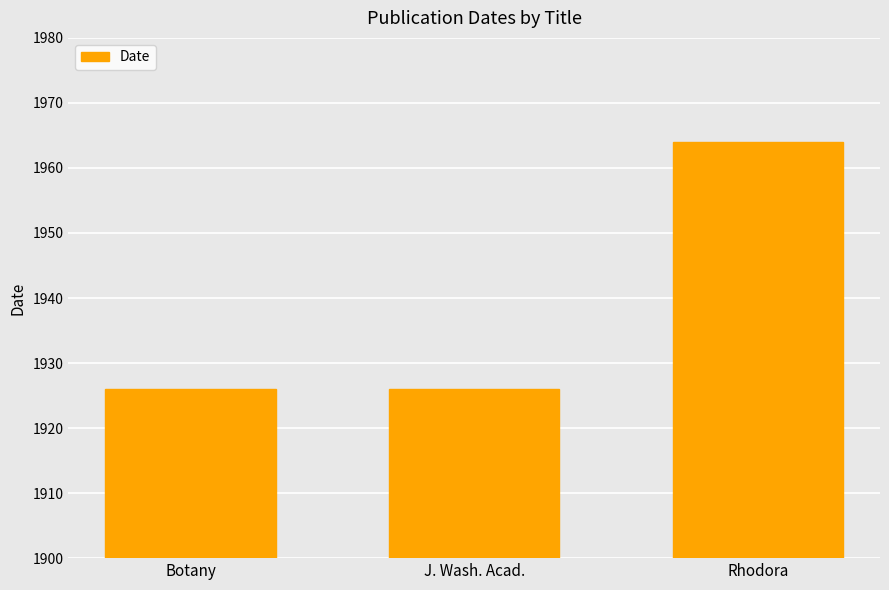

What is the change in value from J. Wash. Acad. to Rhodora?

+38